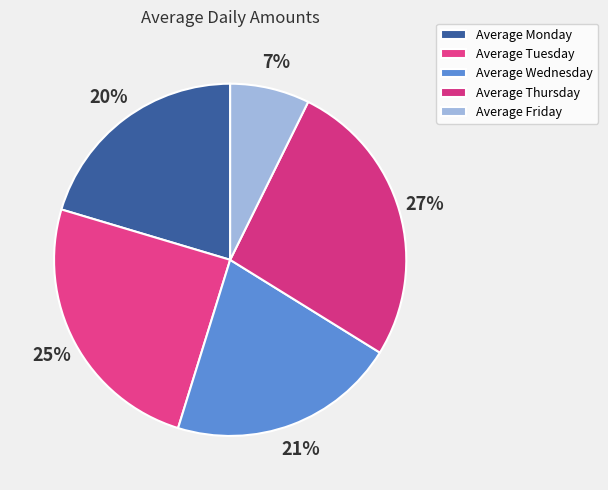

How many slices are in this pie chart?

5